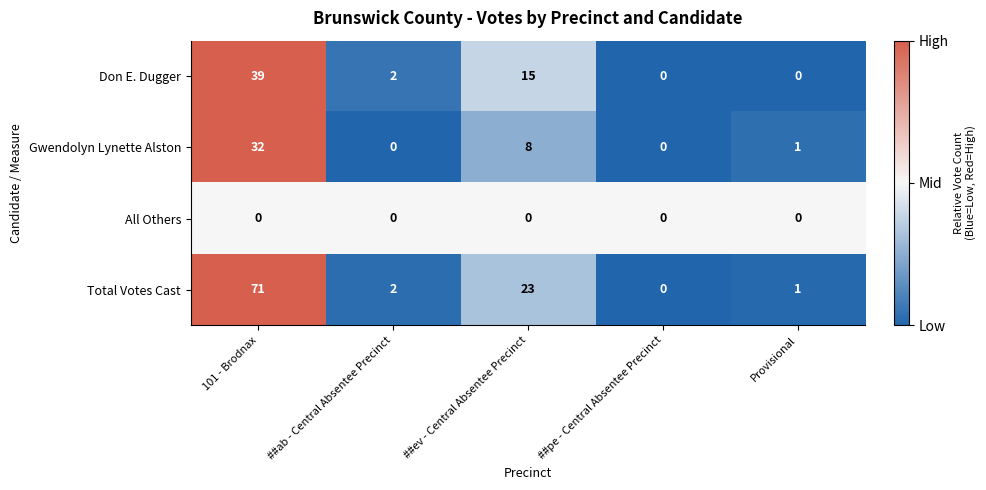

What is the total value across all series at ##ev - Central Absentee Precinct?

46